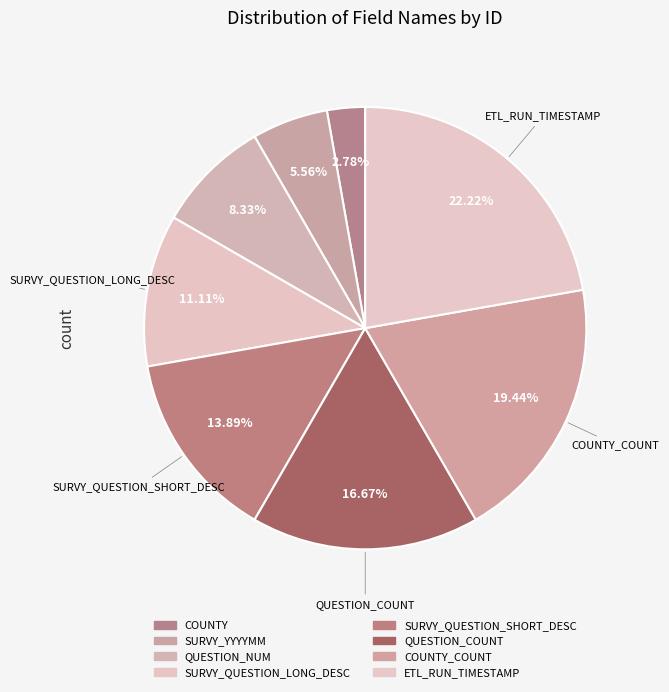

What percentage is the ETL_RUN_TIMESTAMP slice, to the nearest percent?

22%